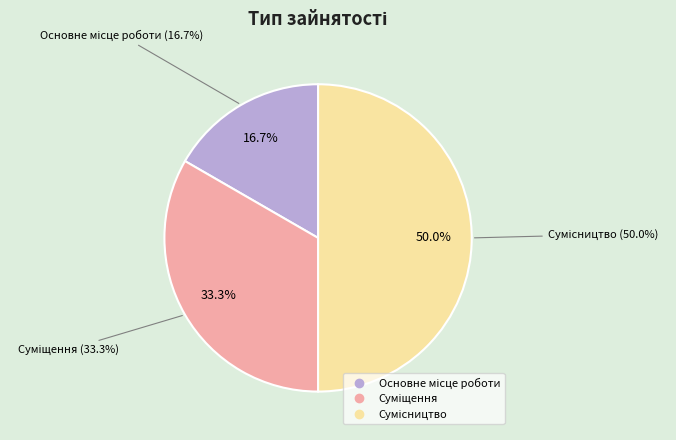

True or false: Основне місце роботи accounts for 3% of the total.

False